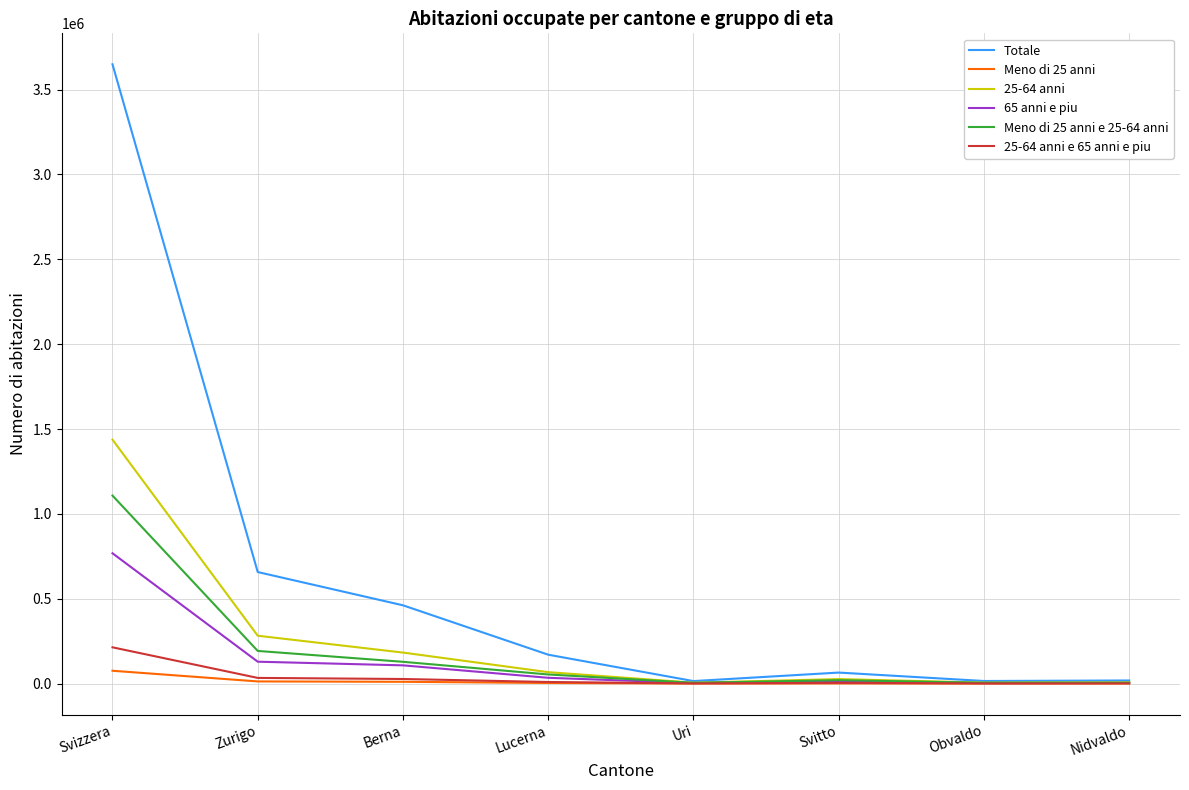

Which series has the widest spread of values?

Totale